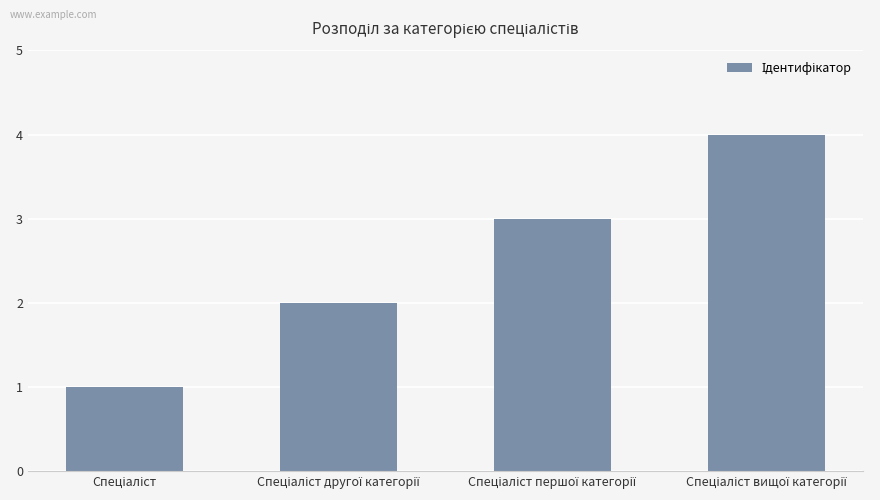

What is the difference between the maximum and minimum values?

3